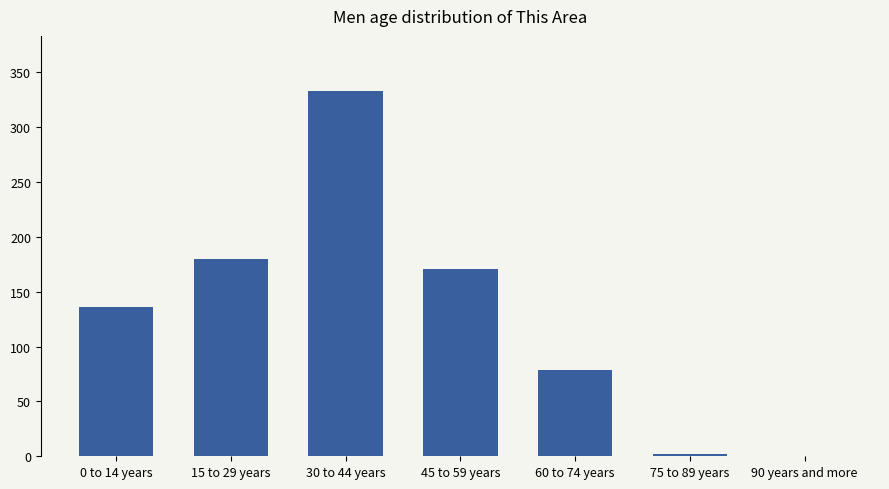

What is the greatest value displayed?

333